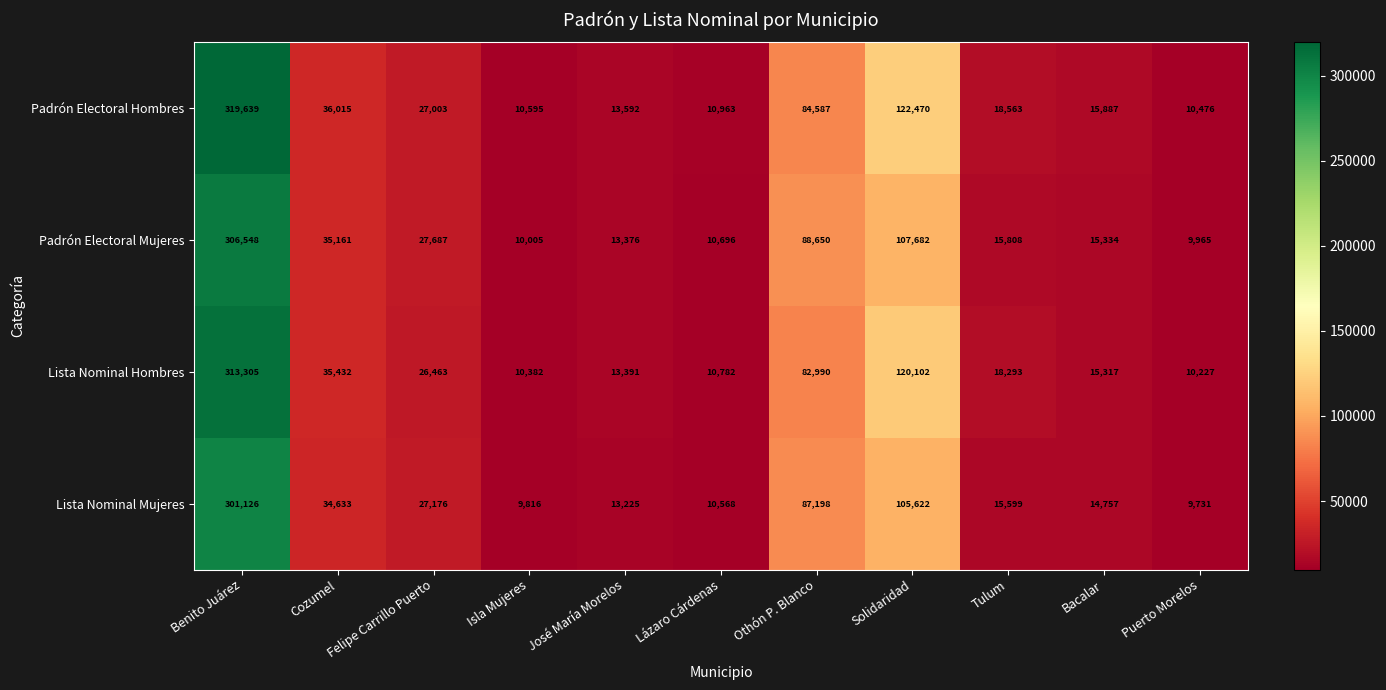

What is the difference between the maximum and minimum values in the Lista Nominal Hombres series?

303078